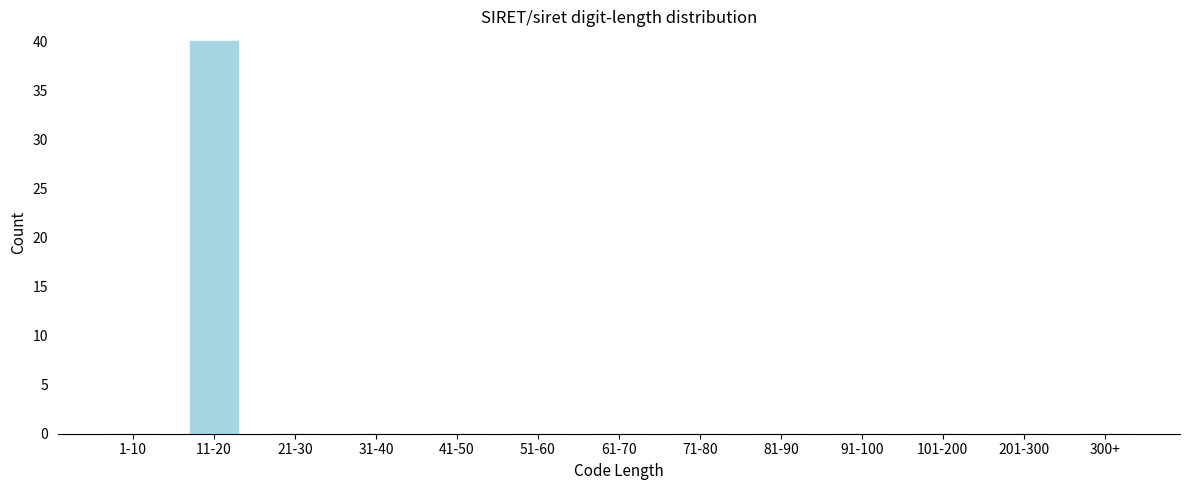

Reading left to right, extract all data points from this chart.

1-10=0	11-20=40	21-30=0	31-40=0	41-50=0	51-60=0	61-70=0	71-80=0	81-90=0	91-100=0	101-200=0	201-300=0	300+=0